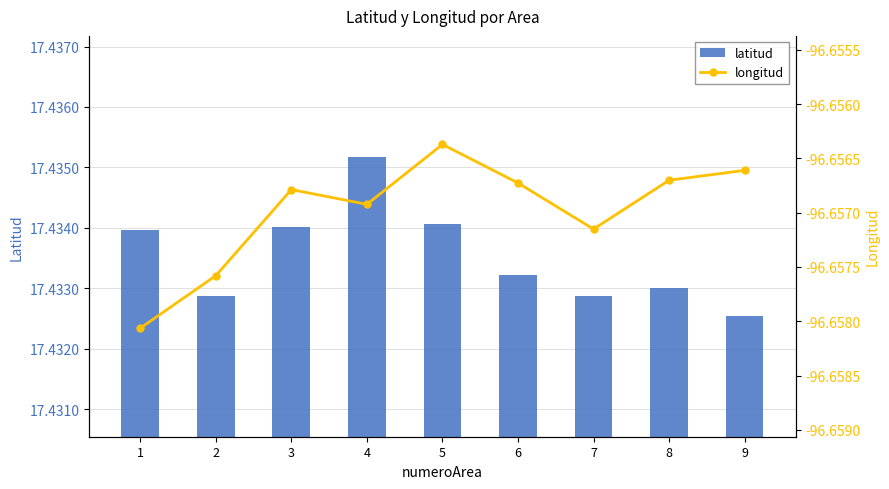

Read the longitud value at 1.

-96.7